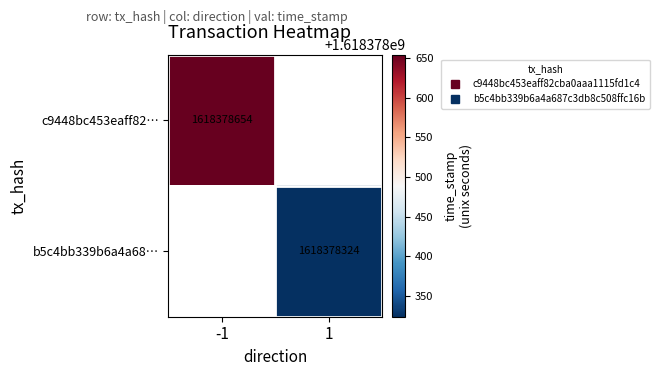

Is the value of c9448bc453eaff82cba0aaa1115fd1c46c72662 at time_stamp greater than the value of b5c4bb339b6a4a687c3db8c508ffc16b6e0a5e9 at direction?

Yes